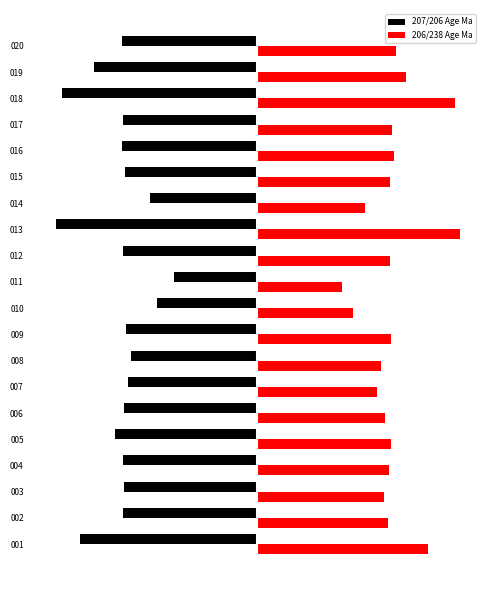

Where is 206/238 Age Ma nearest to the value 1837?

019